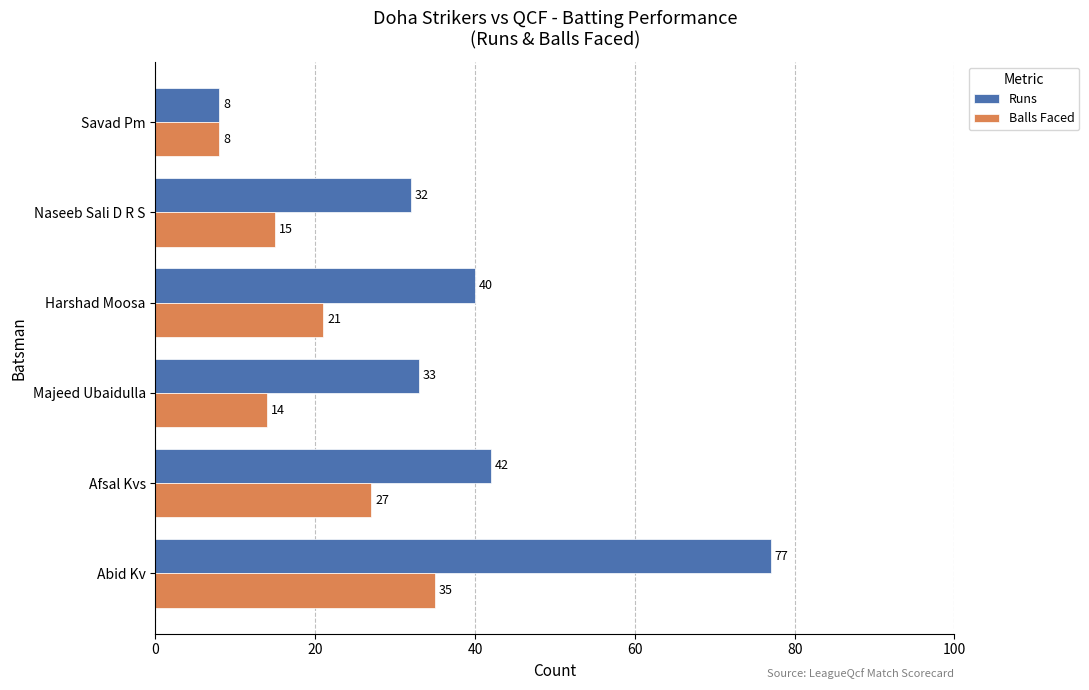

What is the average value of the Runs series?

39